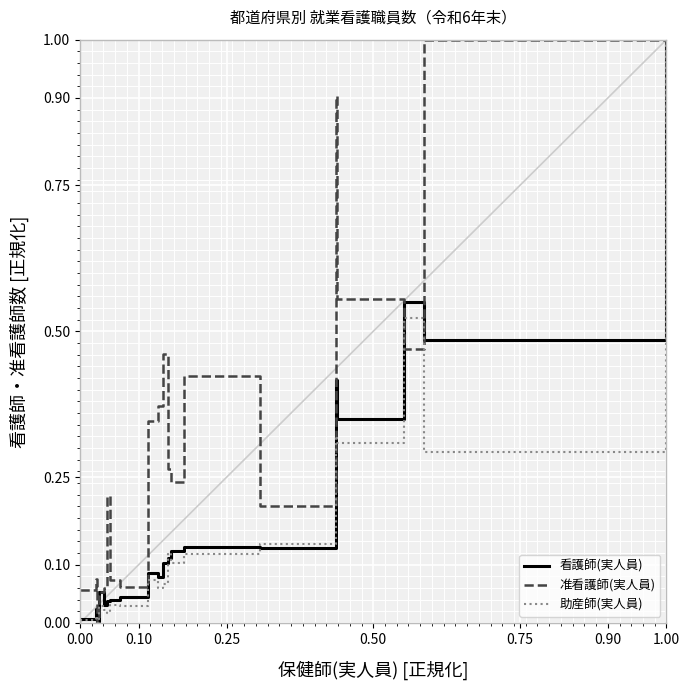

List the series in order of their overall mean, lowest first.

助産師(実人員), 看護師(実人員), 准看護師(実人員)